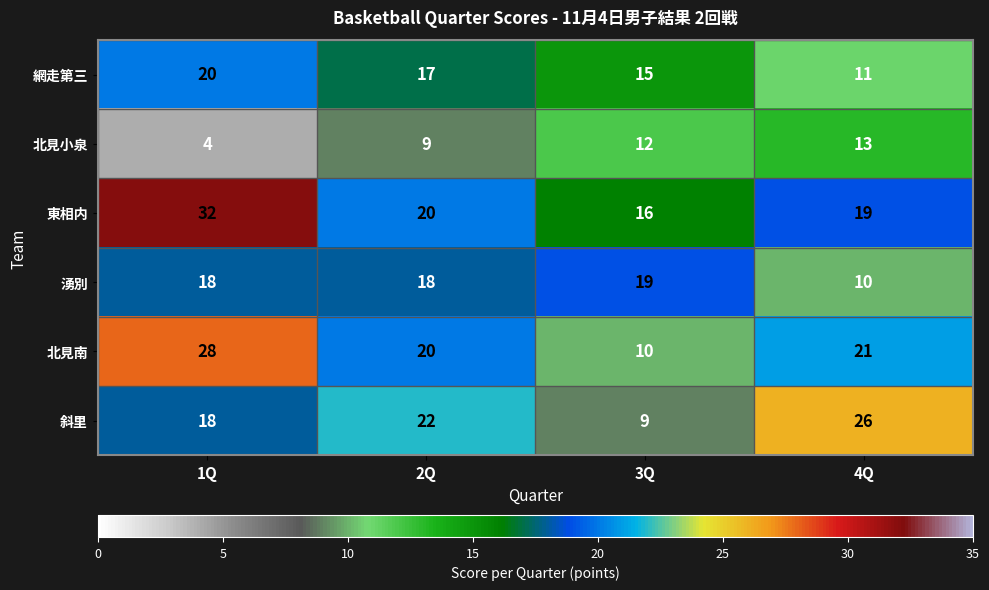

What is the minimum value shown in the chart?

4